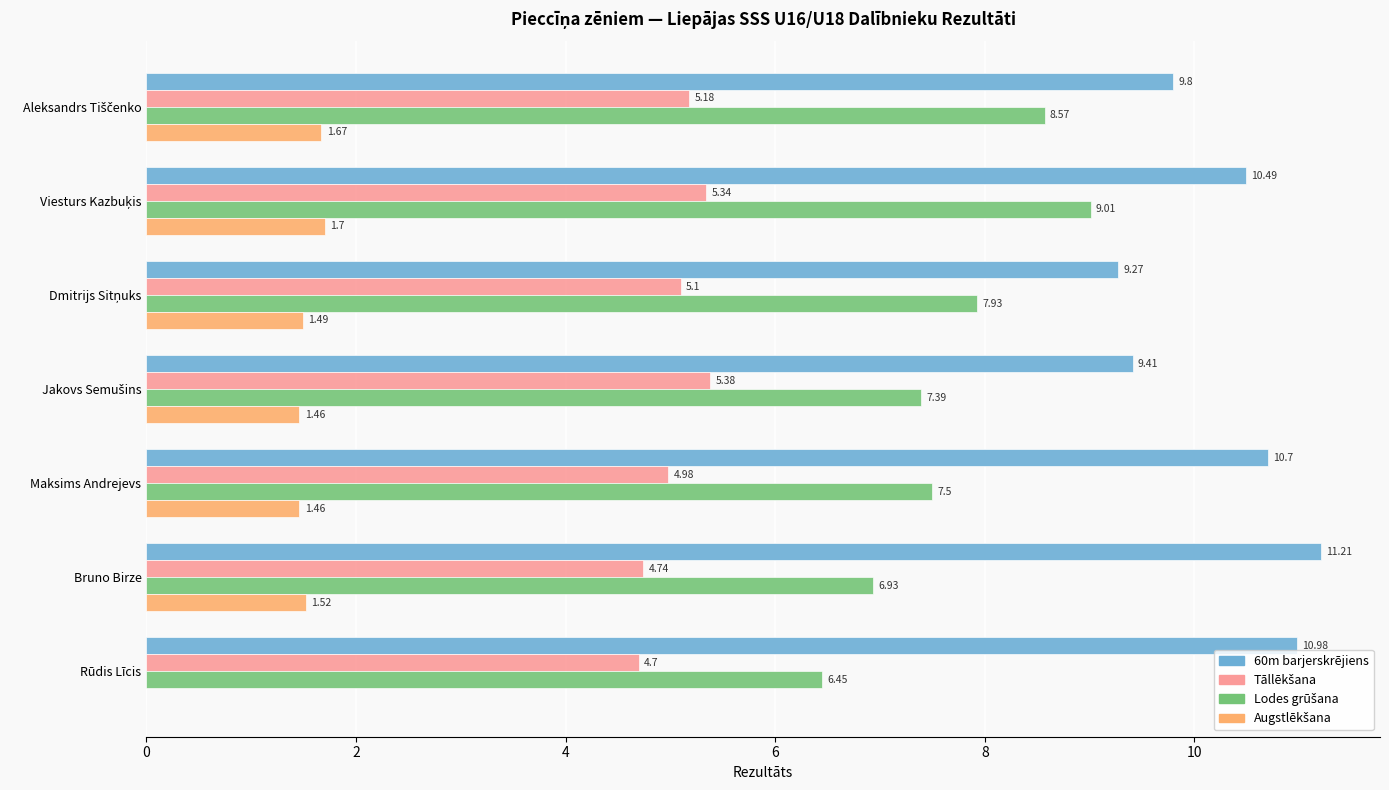

Which series has the largest total across all categories?

60m barjerskrējiens